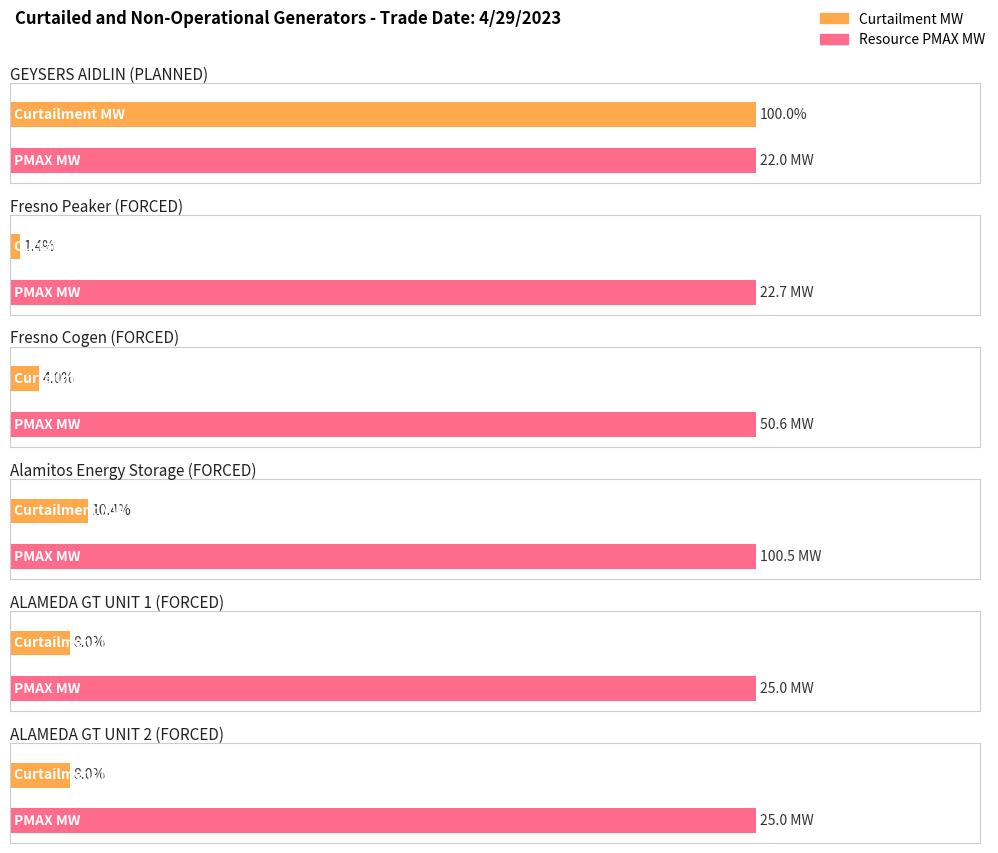

What is the difference between the highest and lowest values at Fresno Peaker?

22.4